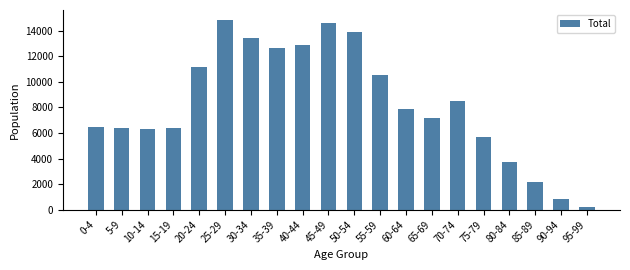

What is the label of the 14th bar from the left?

65-69